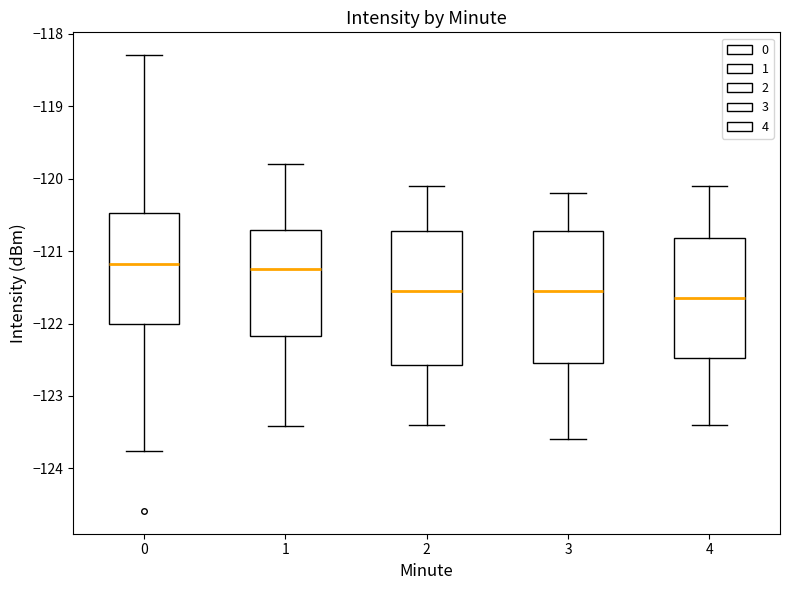

Where does the median line of the box at x = 0 sit on the y-axis? The values are not printed on the chart, so give them approximately, as read against the axis.

-121.2